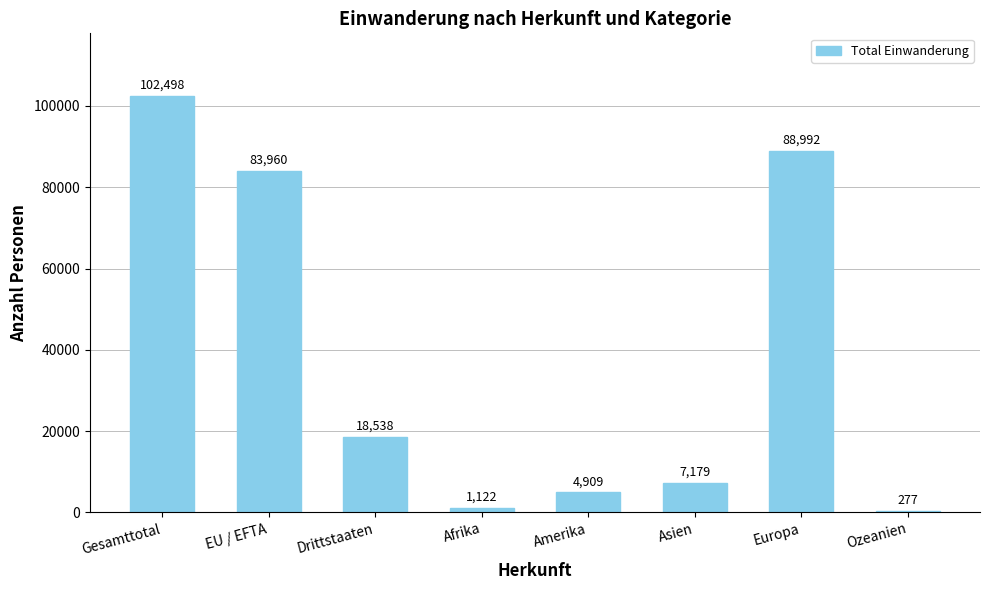

What is the change in value from Drittstaaten to Ozeanien?

-18261